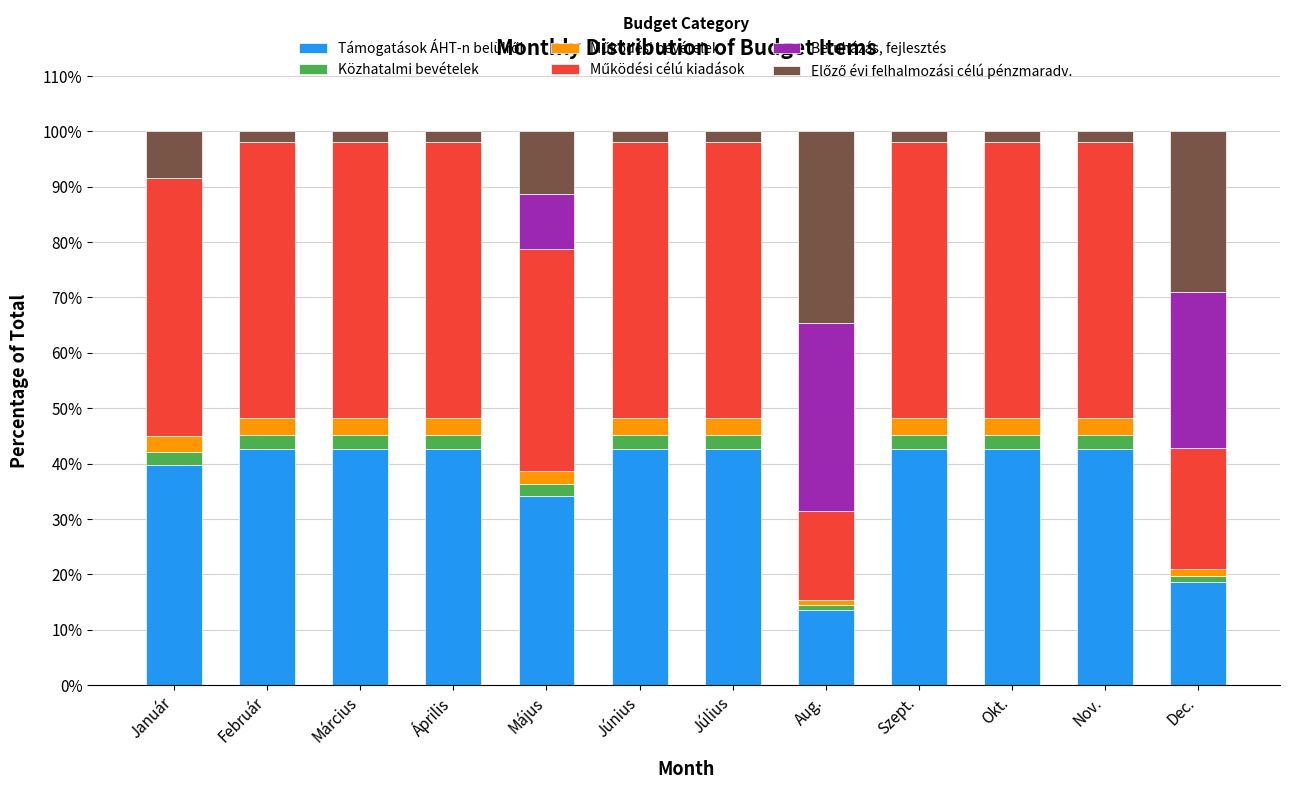

Are the bars horizontal?

No